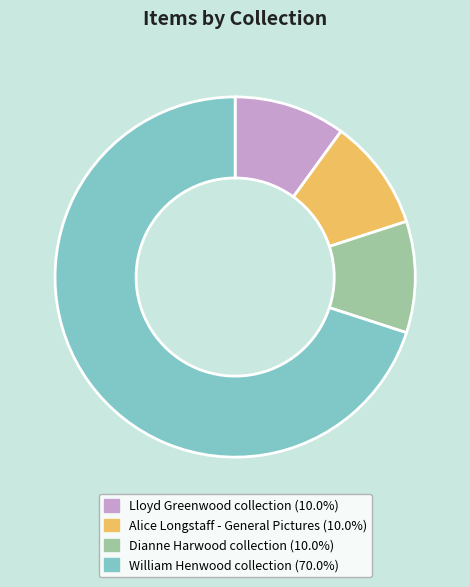

Count the number of slices in the pie.

4